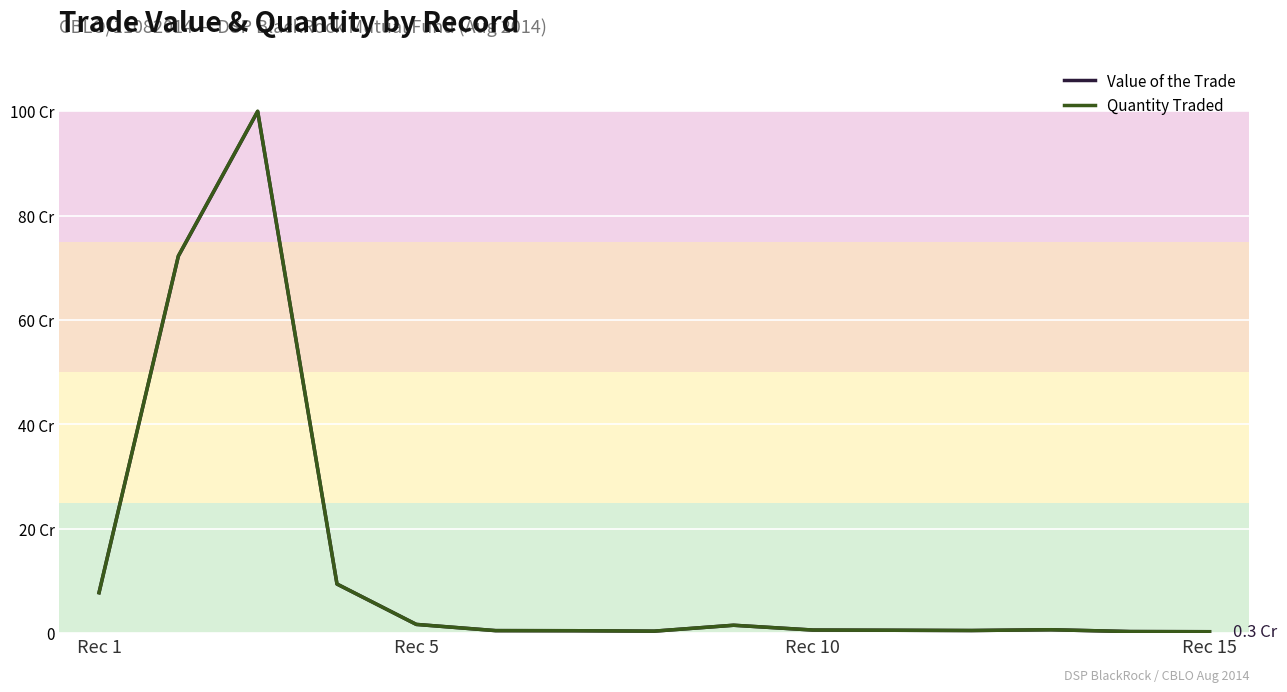

What is the difference between the maximum and minimum values in the Value of the Trade series?

996679093.0